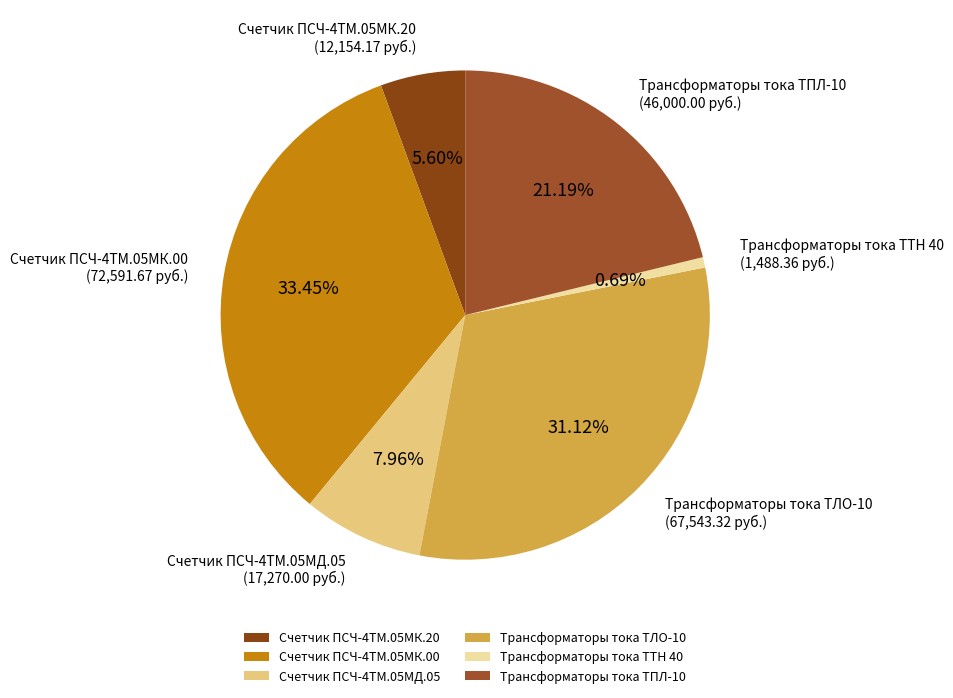

Does Трансформаторы тока ТПЛ-10 represent more than half of the total?

No